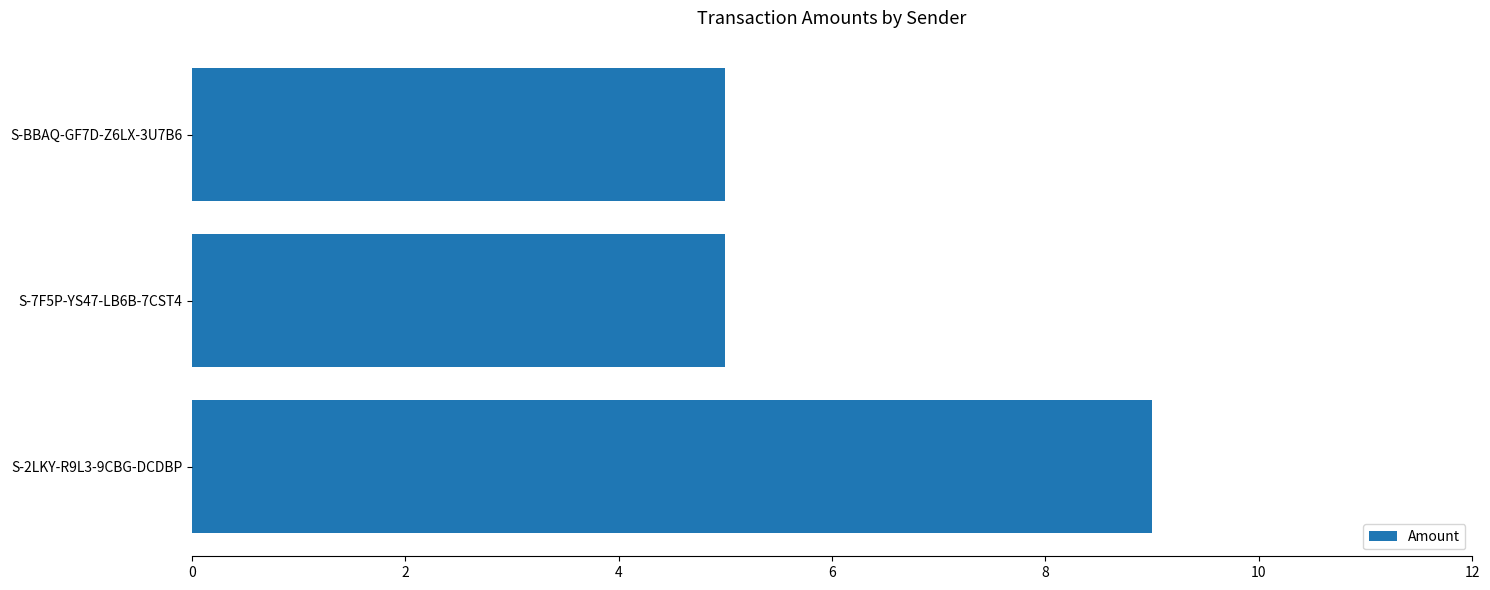

What is the average value?

6